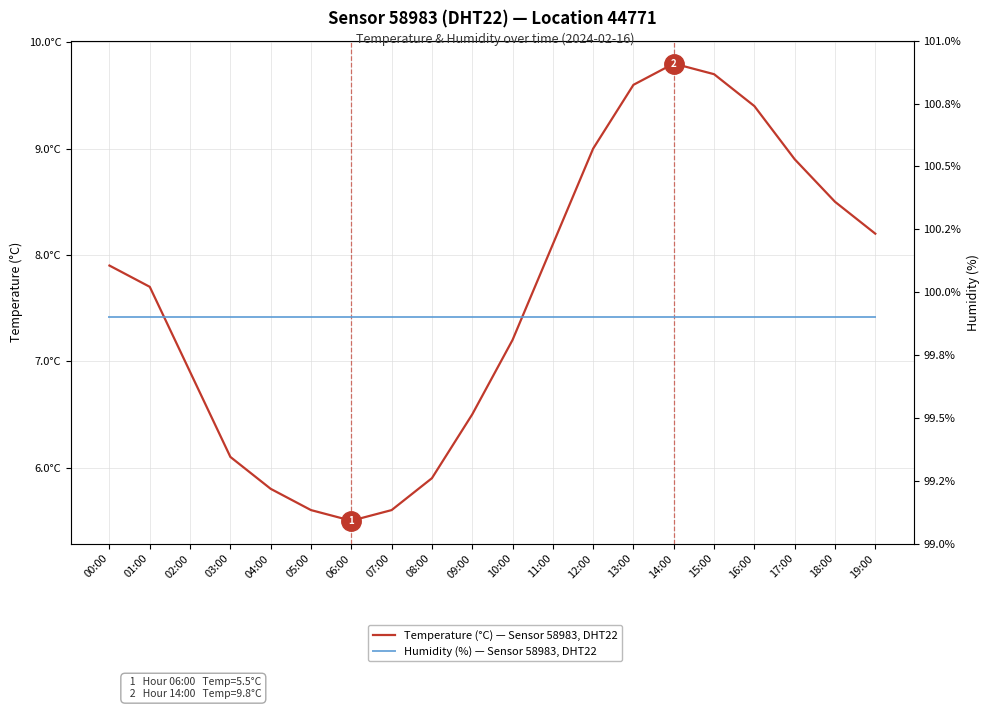

Where does the Temperature (°C) — Sensor 58983, DHT22 series first go above 7?

00:00